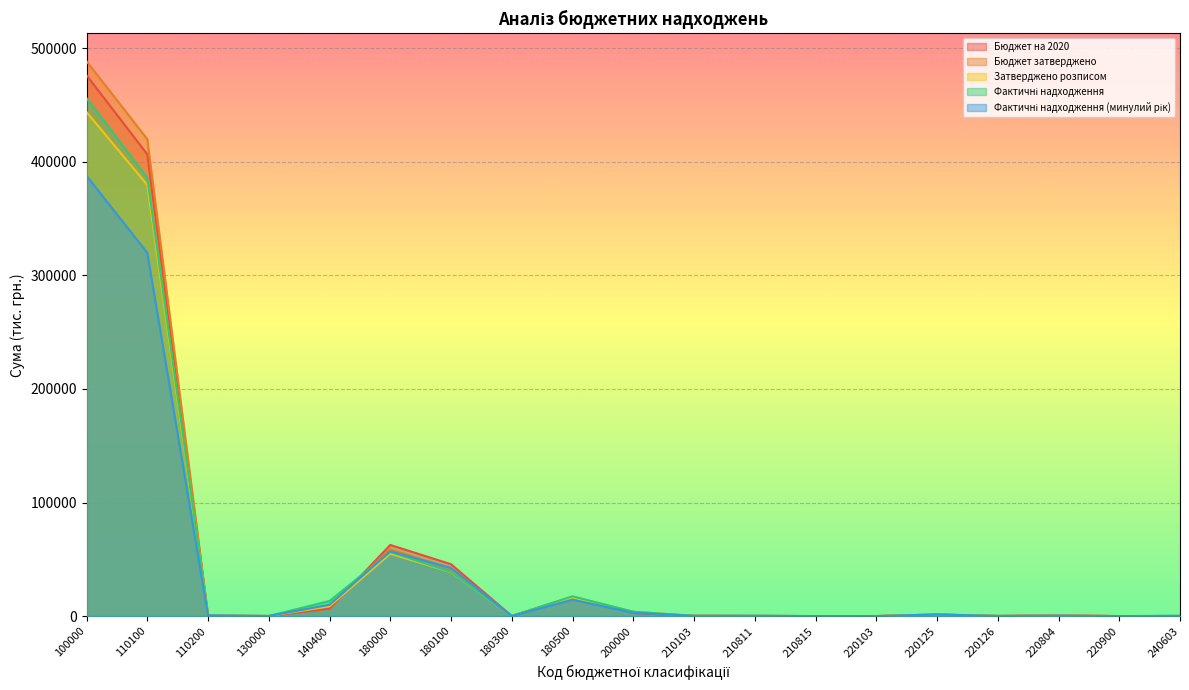

Reading left to right, list all the values displayed in this chart.

Бюджет на 2020: 100000=476266.9	110100=406619.4	110200=401.5	130000=95.0	140400=6500.0	180000=62651.0	180100=45675.0	180300=108.0	180500=16868.0	200000=2809.3	210103=273.3	210811=200.0	210815=10.0	220103=25.0	220125=1420.0	220126=130.0	220804=647.0	220900=14.0	240603=90.0
Бюджет затверджено: 100000=488595.4	110100=420014.4	110200=401.5	130000=95.0	140400=9220.0	180000=58864.5	180100=41888.5	180300=108.0	180500=16868.0	200000=3759.3	210103=273.3	210811=200.0	210815=10.0	220103=25.0	220125=1420.0	220126=130.0	220804=647.0	220900=14.0	240603=90.0
Затверджено розписом: 100000=443830.1	110100=379687.5	110200=401.5	130000=95.0	140400=8664.0	180000=54982.1	180100=38689.6	180300=108.0	180500=16184.5	200000=3543.7	210103=273.3	210811=181.0	210815=10.0	220103=22.0	220125=1300.0	220126=119.0	220804=593.0	220900=12.9	240603=82.5
Фактичні надходження: 100000=456048.1	110100=386038.2	110200=206.4	130000=93.4	140400=13314.2	180000=56395.9	180100=38932.7	180300=39.0	180500=17424.2	200000=3869.1	210103=144.7	210811=219.2	210815=51.2	220103=12.0	220125=665.7	220126=140.7	220804=35.8	220900=12.5	240603=260.2
Фактичні надходження (минулий рік): 100000=387736.1	110100=319908.0	110200=703.5	130000=95.0	140400=9991.6	180000=57038.0	180100=42422.7	180300=105.7	180500=14509.6	200000=2911.2	210103=264.1	210811=233.5	210815=13.6	220103=22.9	220125=1483.9	220126=127.4	220804=534.2	220900=13.2	240603=208.6